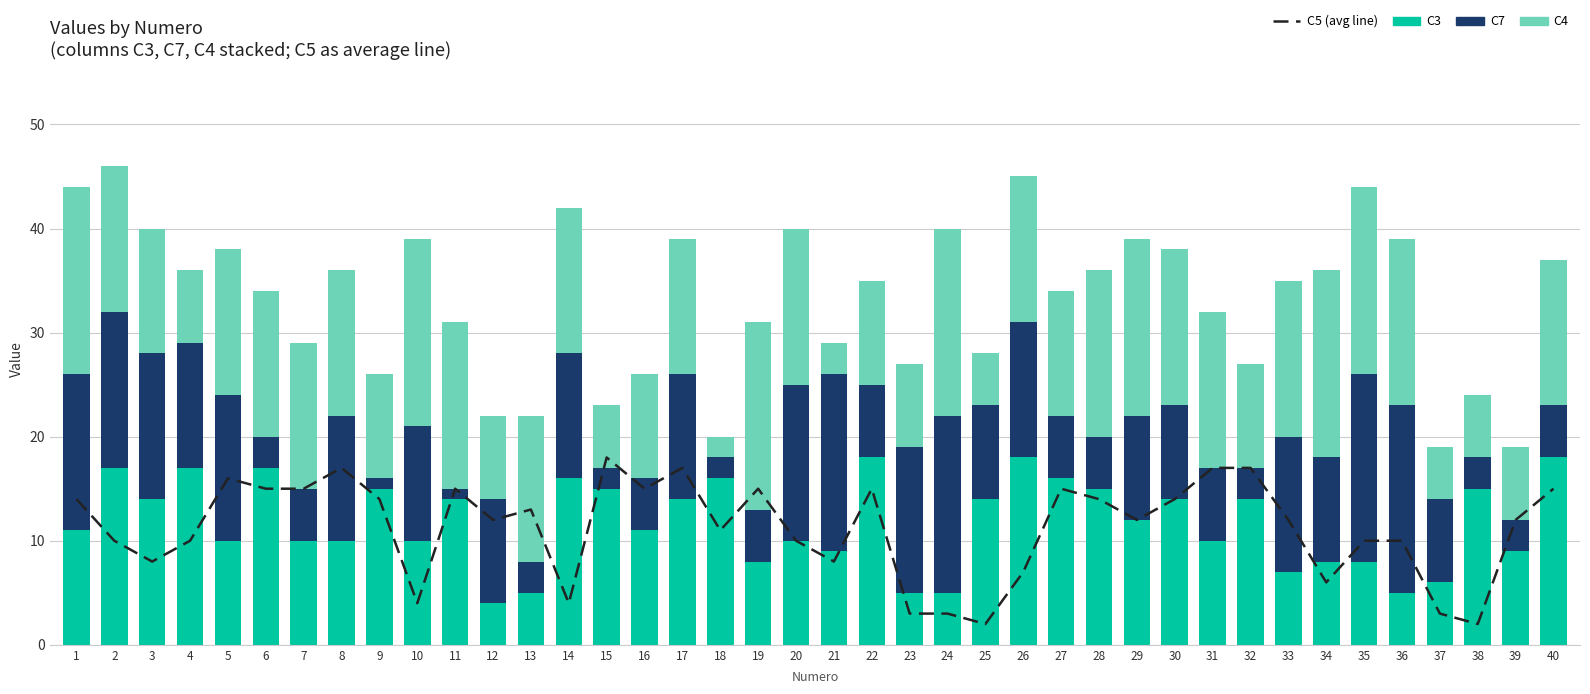

Where is C5 nearest to the value 10?

2